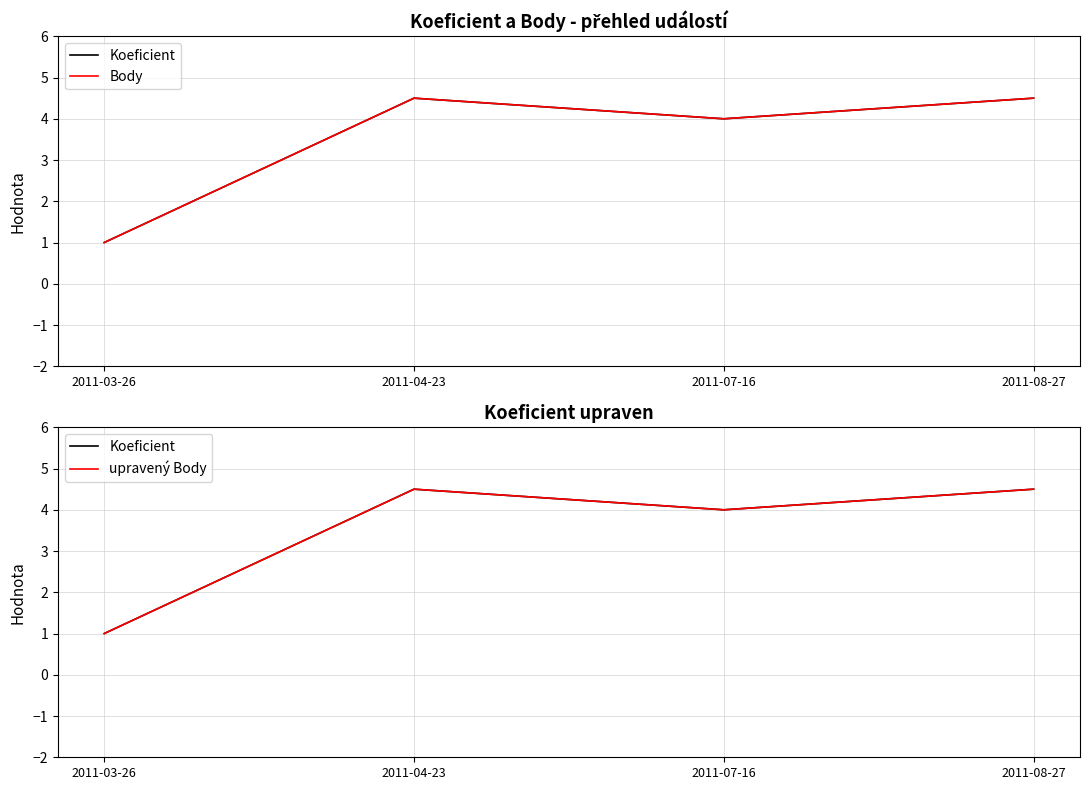

Reading left to right, extract all data points from this chart.

Koeficient: 2011-03-26=1.0	2011-04-23=4.5	2011-07-16=4.0	2011-08-27=4.5
Body: 2011-03-26=1.0	2011-04-23=4.5	2011-07-16=4.0	2011-08-27=4.5
upravený Body: 2011-03-26=1.0	2011-04-23=4.5	2011-07-16=4.0	2011-08-27=4.5